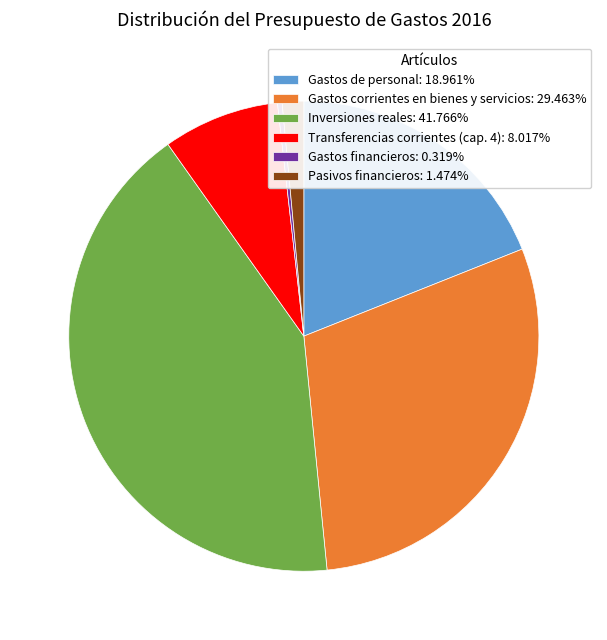

Is there any slice that represents more than half of the pie?

No